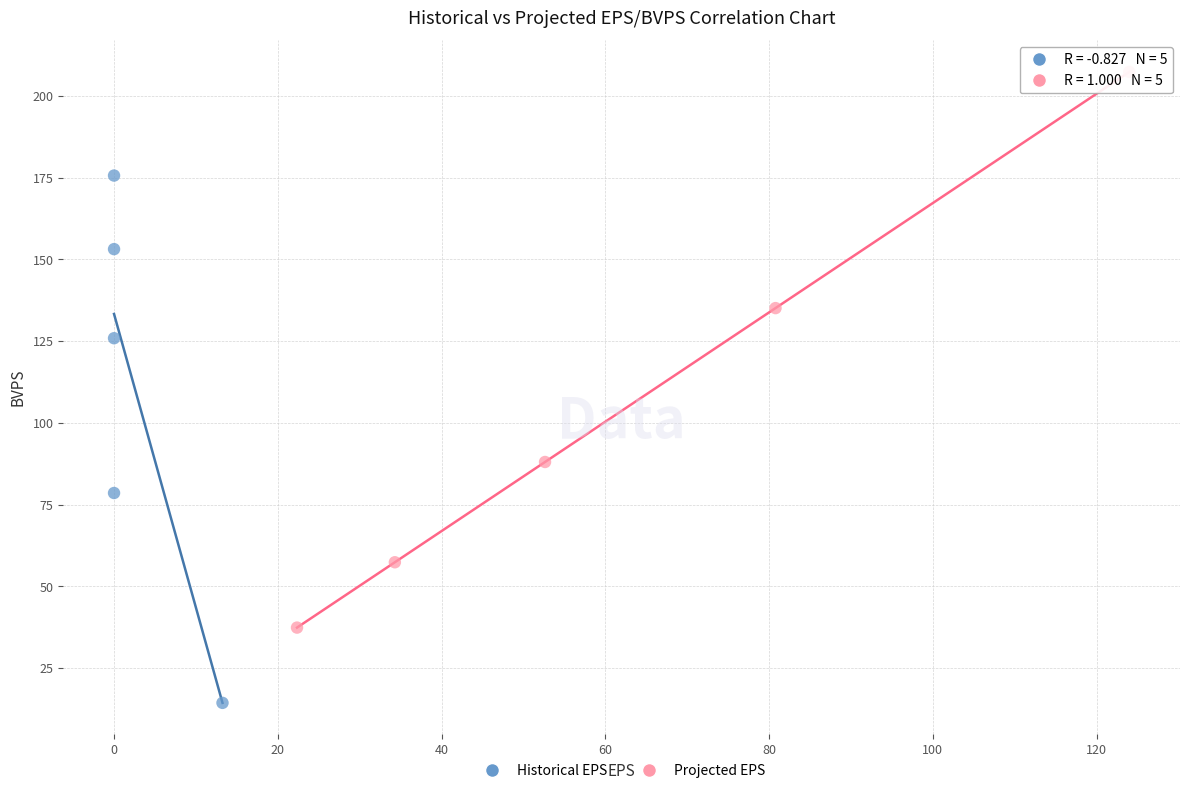

Which series reaches the maximum Y coordinate?

Projected EPS